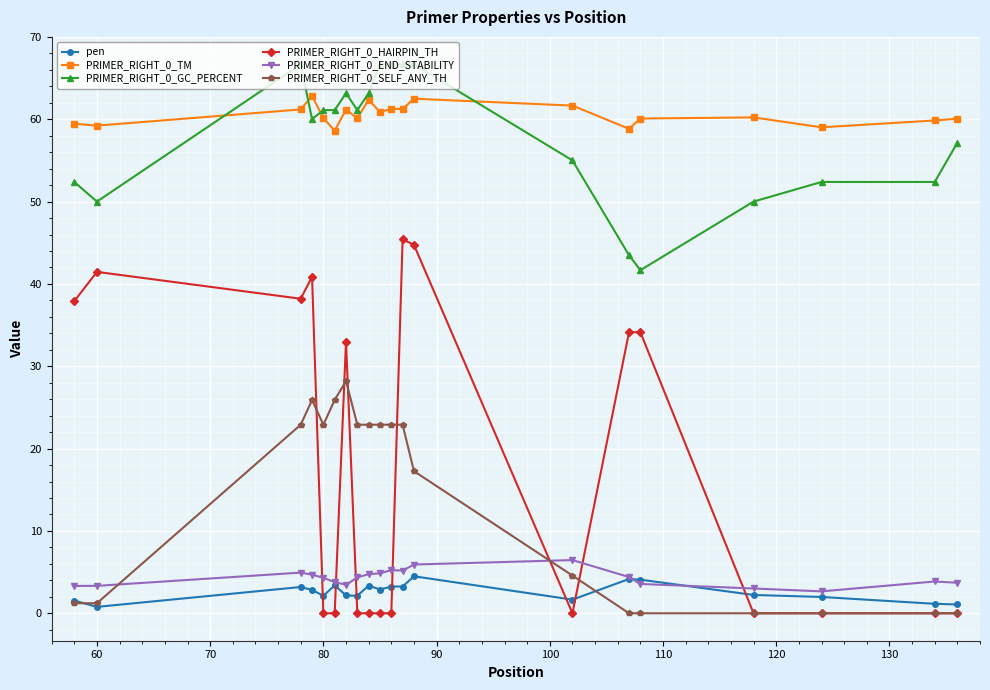

Does the chart have visible grid lines?

Yes